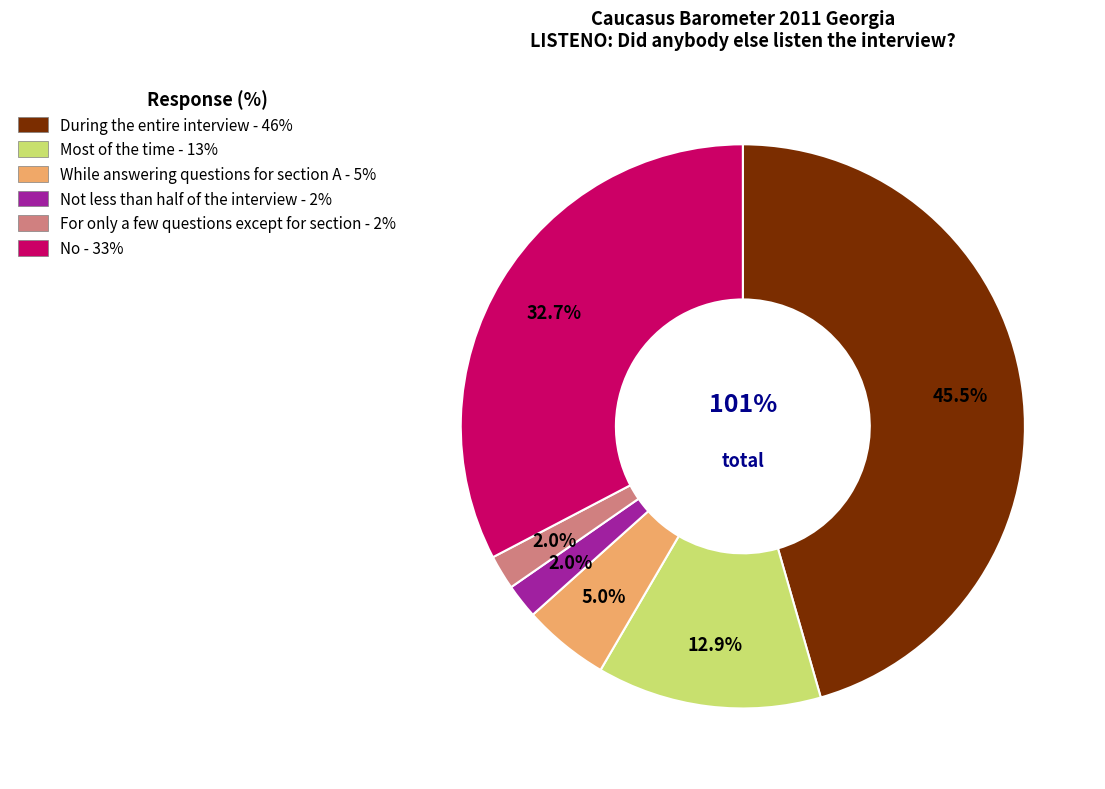

Approximately how many times larger is the value at Most of the time compared to For only a few questions except for section?

6.5